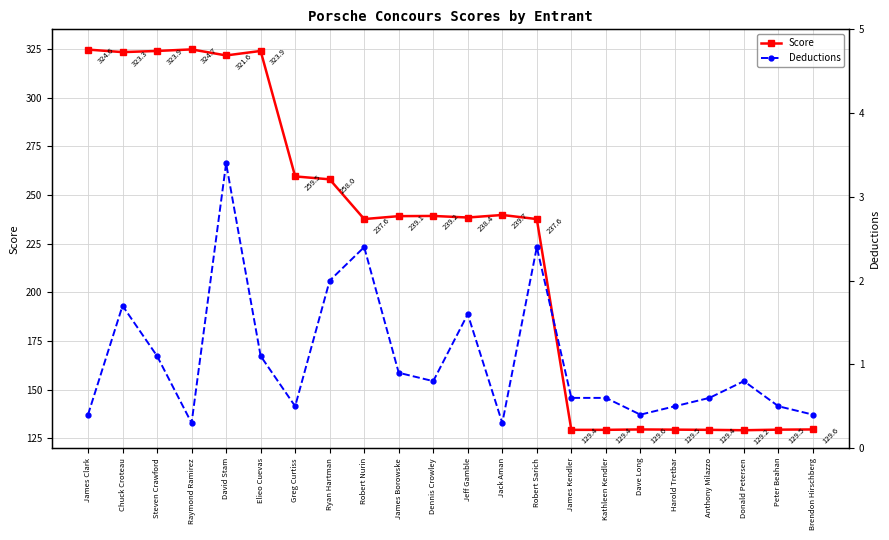

What is the label of the 1st point from the left?

James Clark